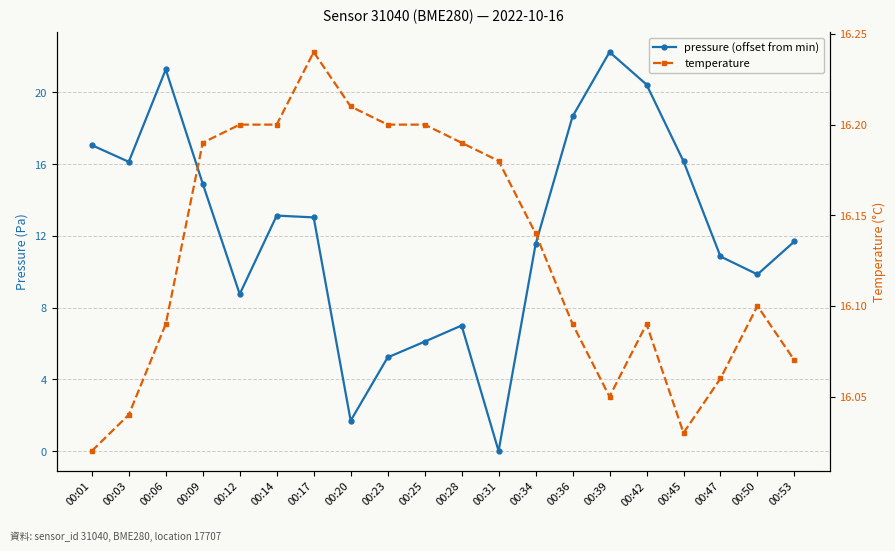

Which label corresponds to the smallest value in the chart?

00:31